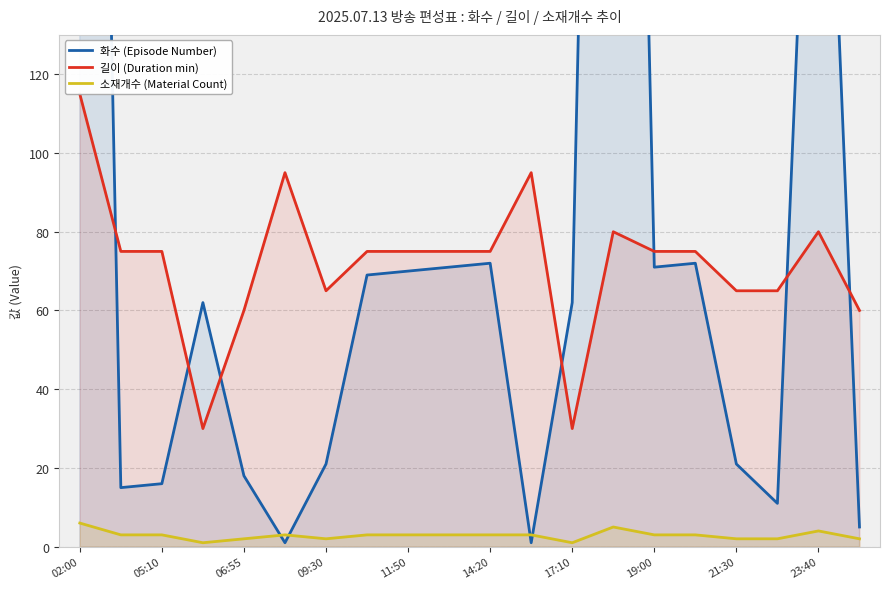

The 소재개수 (Material Count) series shows 1 at 17:10. True or false?

True